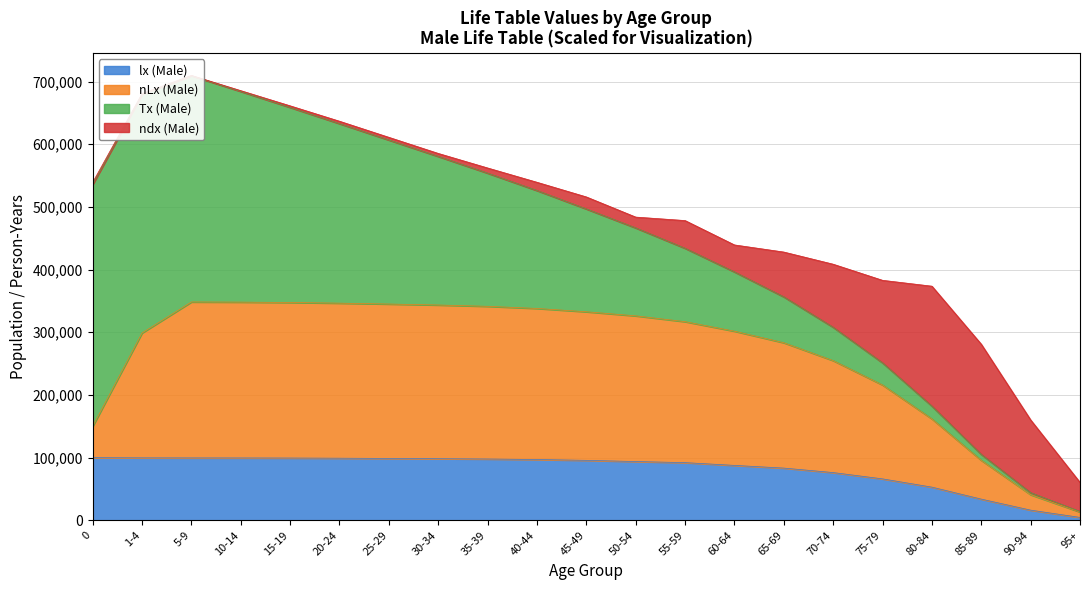

What is the average value of the lx (Male) series?

80555